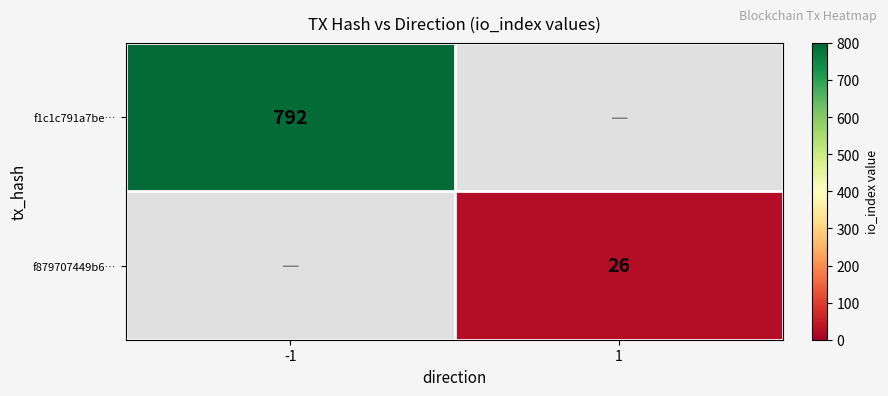

The value of f879707449b6… at 1 is 6. True or false?

False